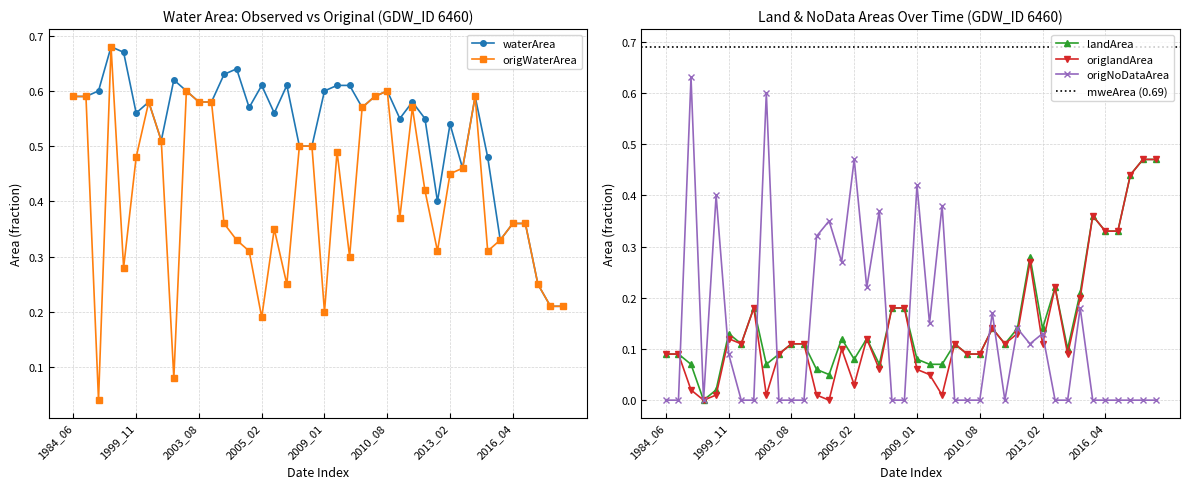

What is the difference between the maximum and minimum values in the origWaterArea series?

0.6